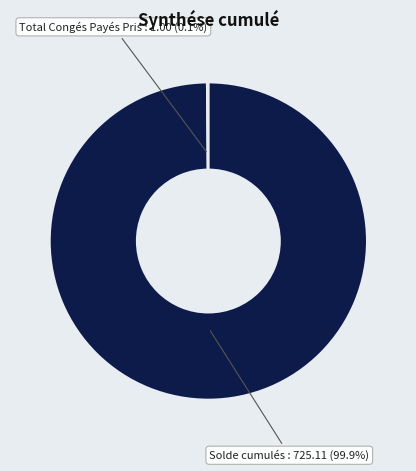

To the nearest percent, what is the average slice percentage?

50%